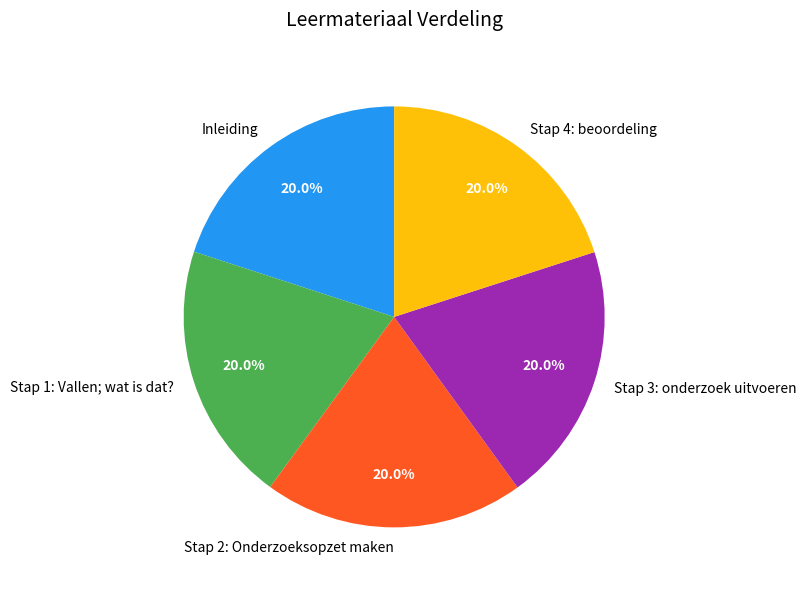

What percentage is NOT represented by Inleiding?

80.0%